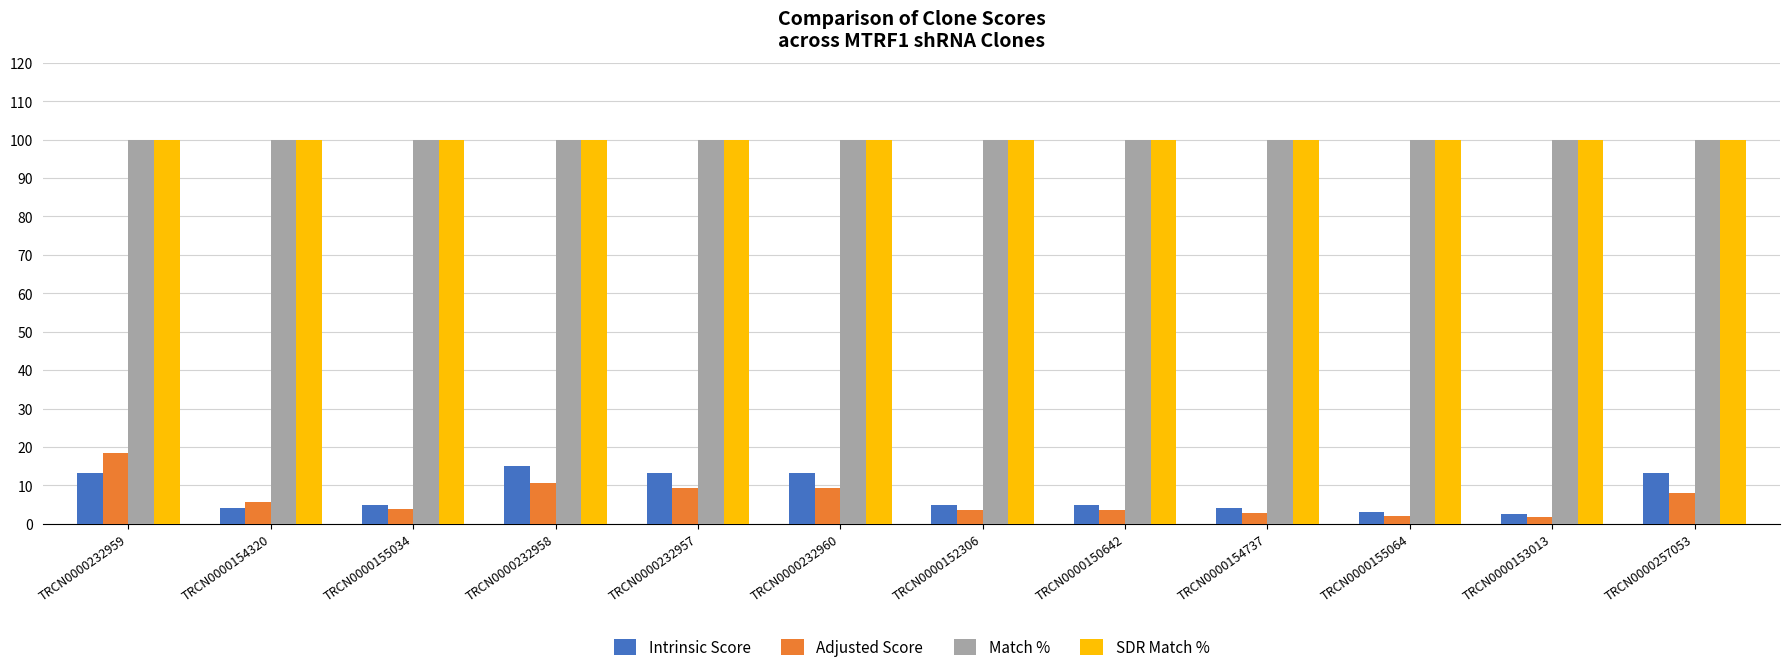

How many groups of bars are there?

12